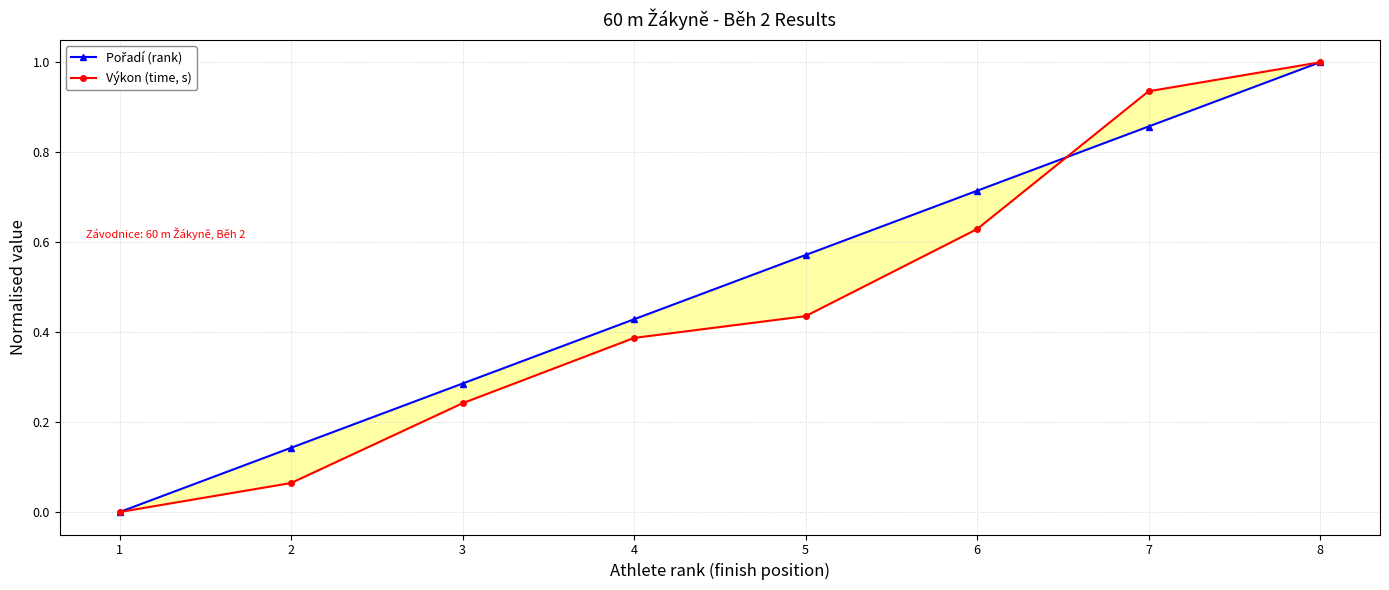

Where is Pořadí (rank) nearest to the value 0?

1